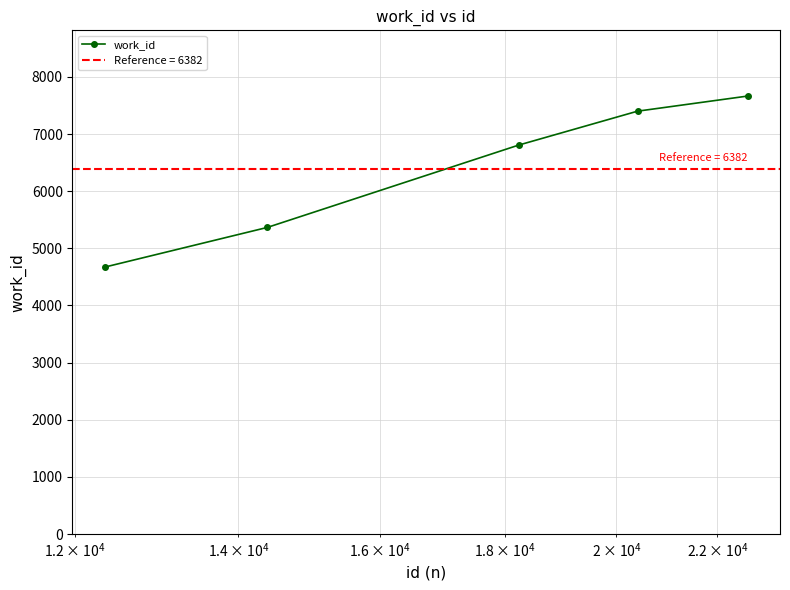

What is the value of the work_id point at the 3rd from the left?

6806